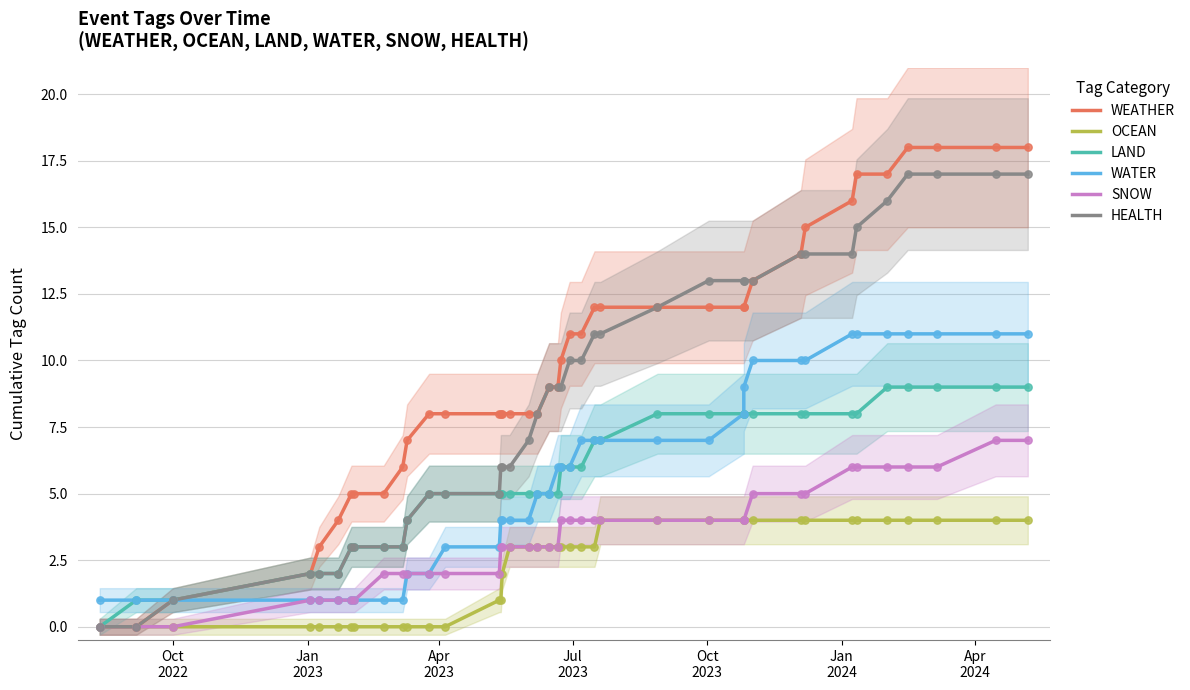

Which series reaches the minimum Y coordinate?

WEATHER